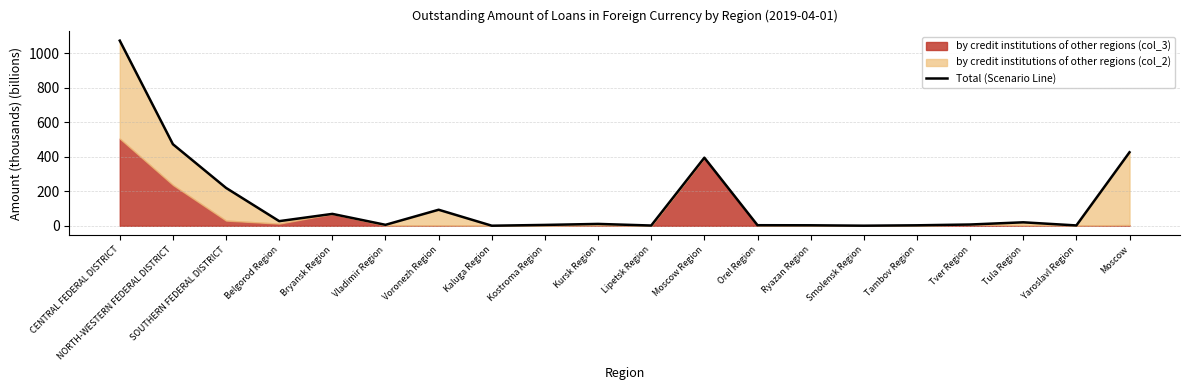

Which label corresponds to the largest value in the chart?

CENTRAL FEDERAL DISTRICT